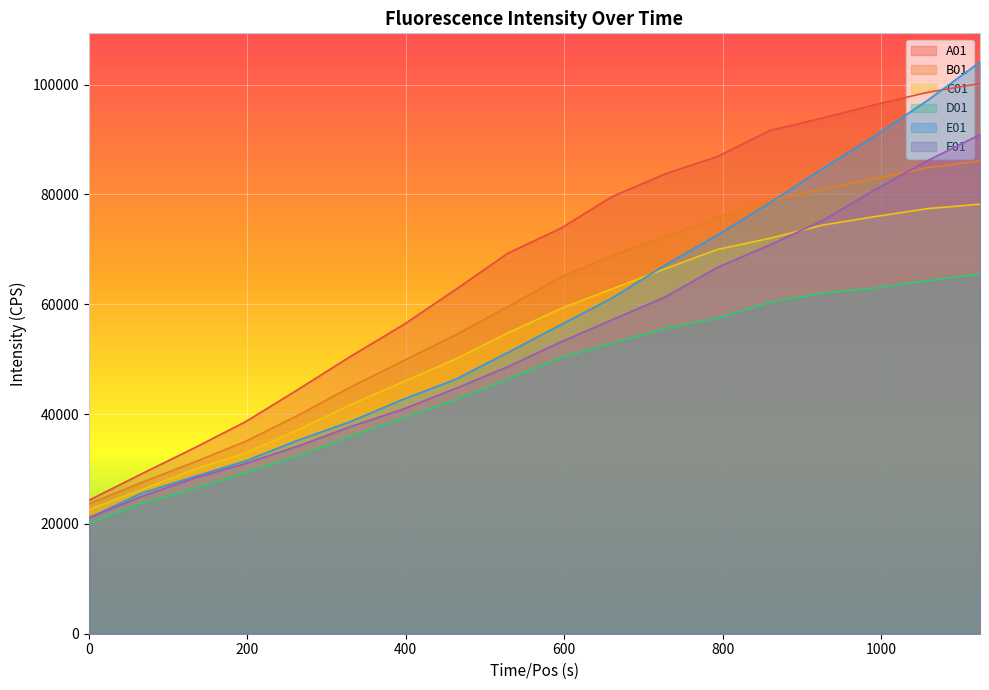

How many values in the B01 series are below 64897?

9